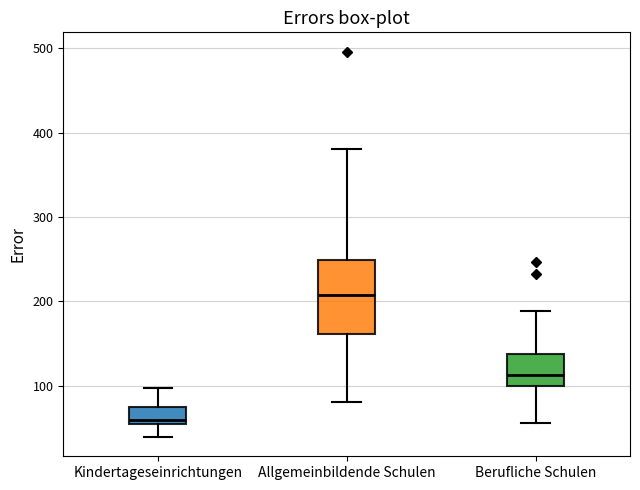

Reading left to right, transcribe this box plot: for each box, give where its median line is, the range the box spans, and where its two whiskers end, as read against the y-axis. The values are not printed on the chart, so give them approximately, as read against the axis.

Kindertageseinrichtungen: median 60 (just above the box's lower edge), box 60 to 80, whiskers 40 to 100
Allgemeinbildende Schulen: median 210, box 160 to 250, whiskers 80 to 380
Berufliche Schulen: median 110, box 100 to 140, whiskers 60 to 190